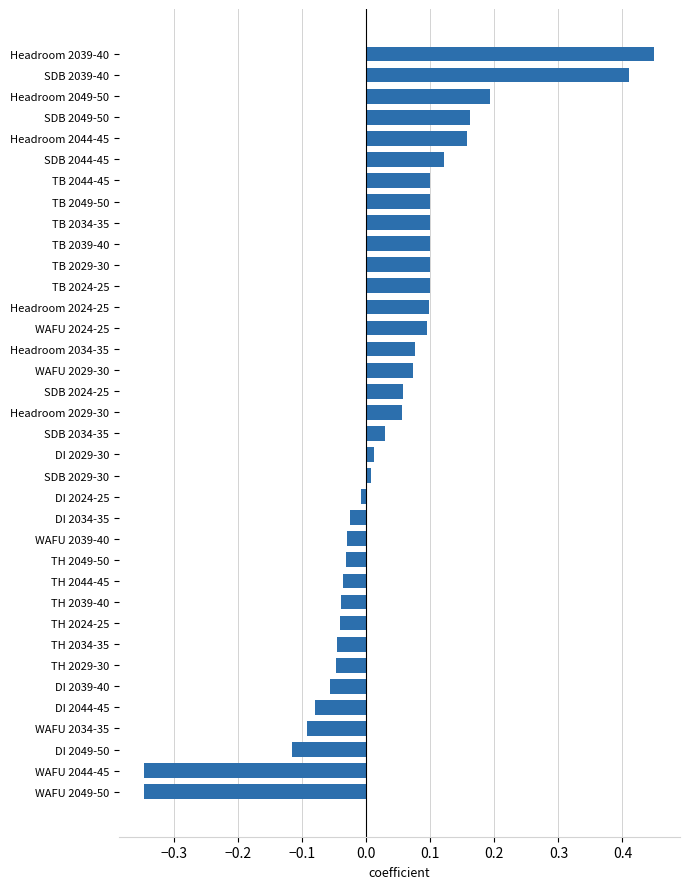

The chart shows a value of 0.1 at Headroom 2034-35. True or false?

True